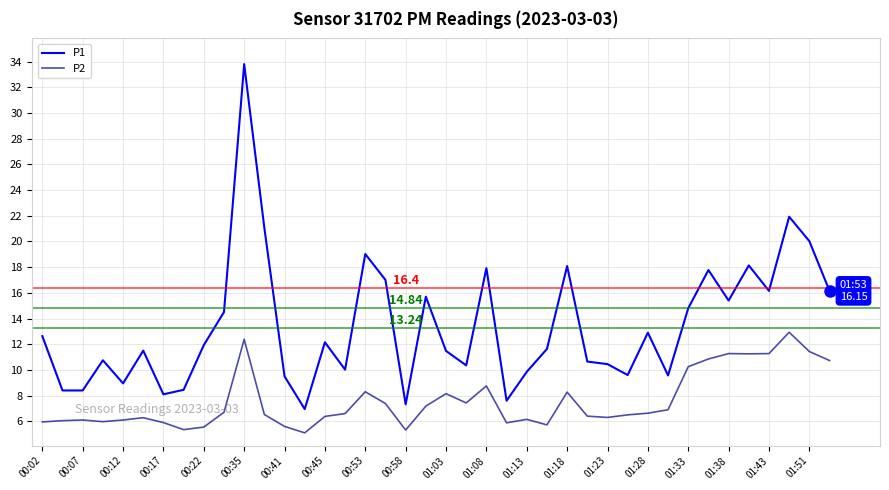

True or false: P2 and P1 intersect in this chart.

False